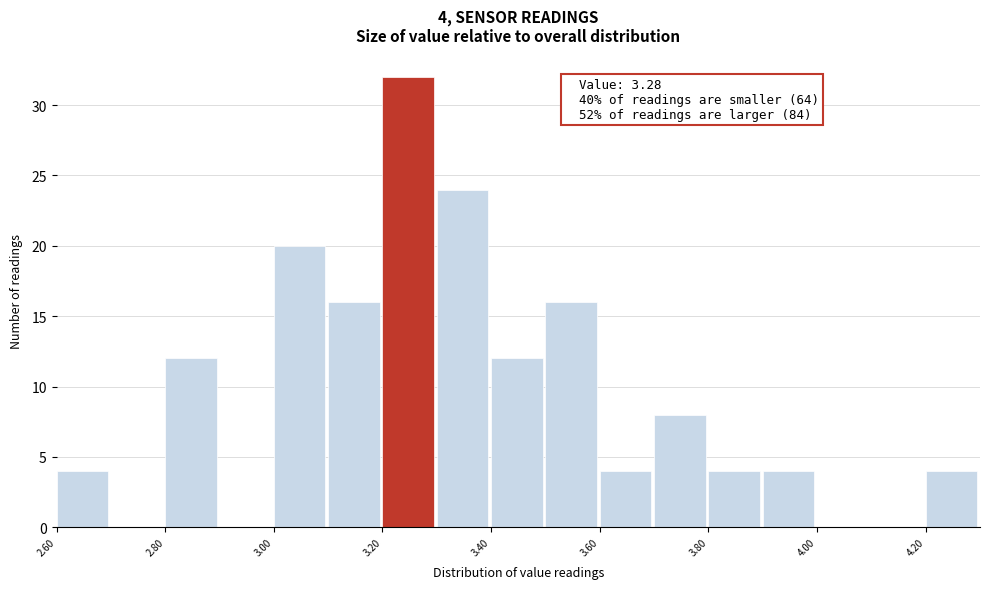

Which range on the x-axis has the tallest bar?

3.2 to 3.3